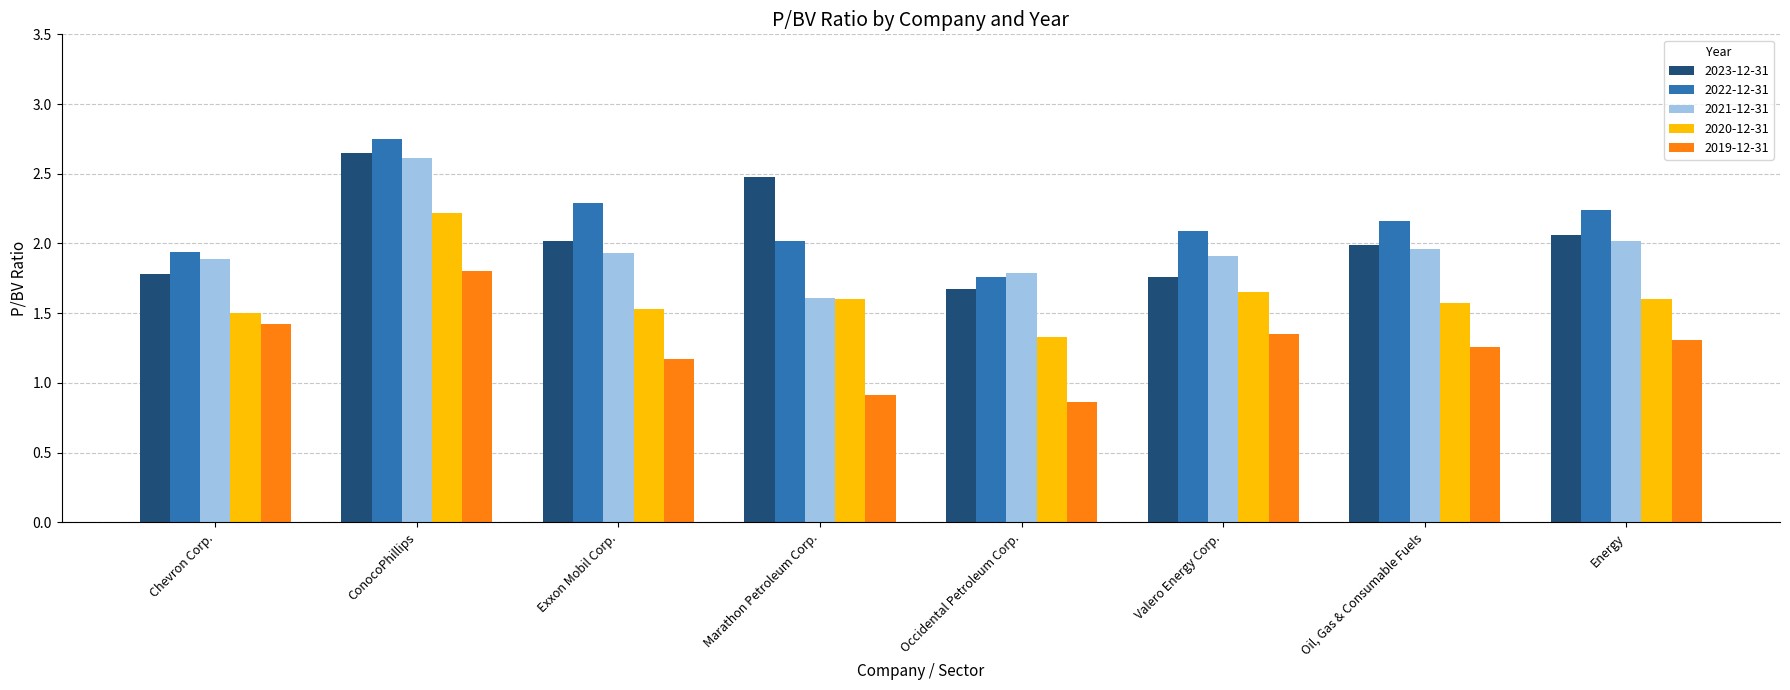

Rank the series by their maximum value, from highest to lowest.

2022-12-31, 2023-12-31, 2021-12-31, 2020-12-31, 2019-12-31